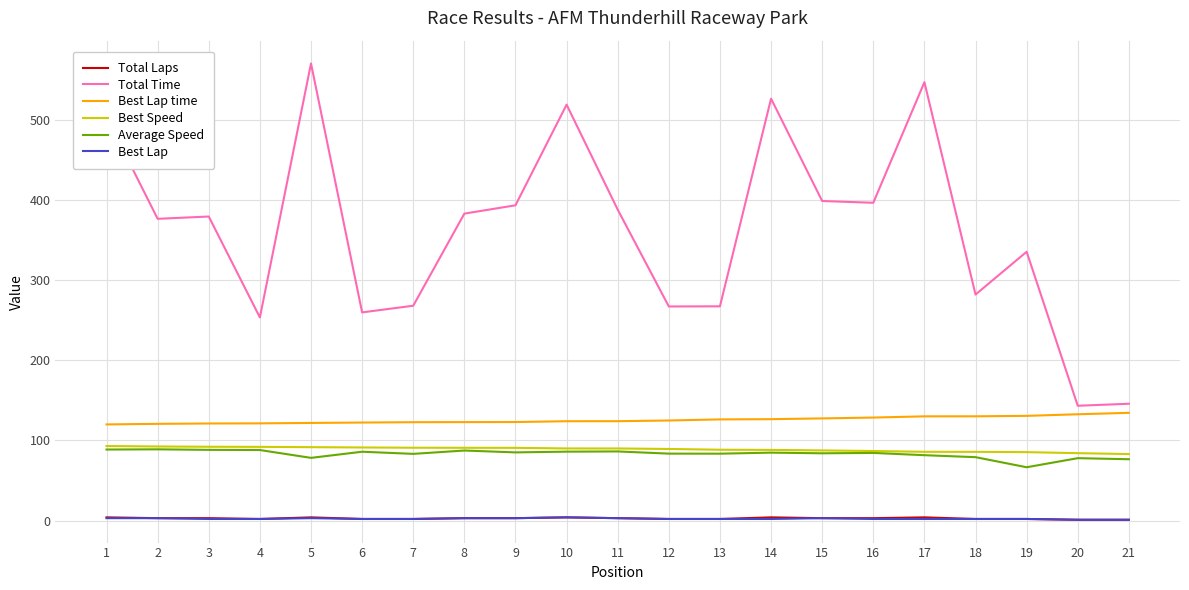

What is the highest value of the Best Lap time series?

134.5